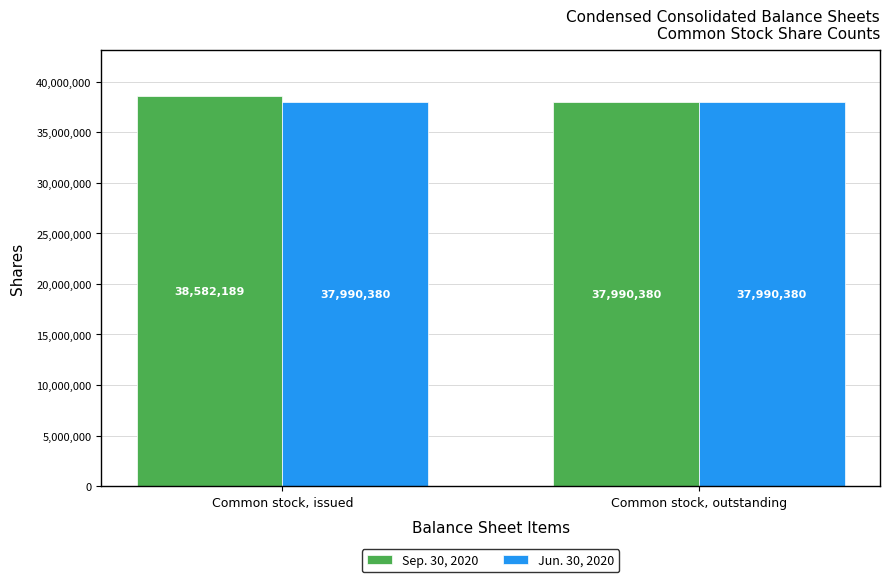

How many categories are shown in the chart?

2